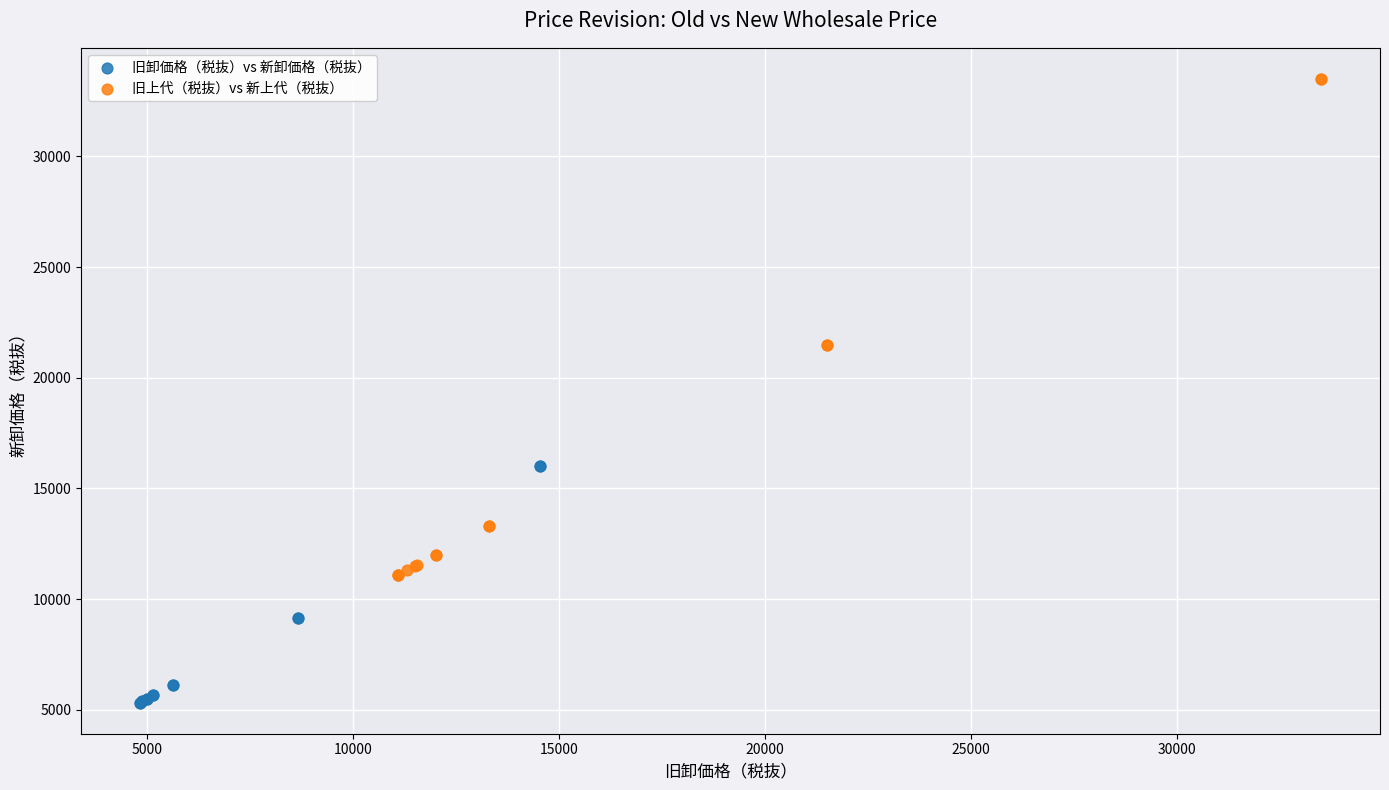

Which series reaches the minimum Y coordinate?

旧卸価格（税抜）vs 新卸価格（税抜）